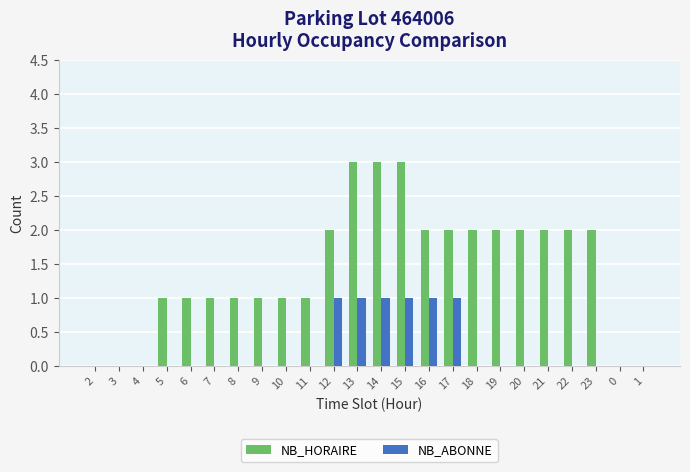

What is the maximum value for NB_HORAIRE?

3